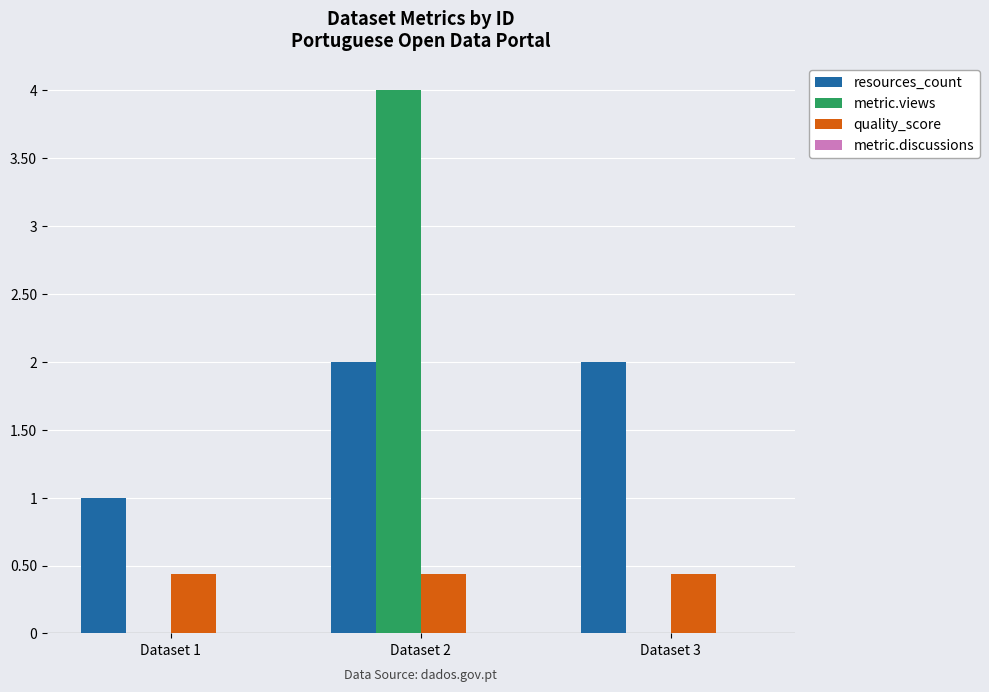

Reading right to left, extract all data points from this chart.

resources_count: Dataset 3=2.0	Dataset 2=2.0	Dataset 1=1.0
metric.views: Dataset 3=0.0	Dataset 2=4.0	Dataset 1=0.0
quality_score: Dataset 3=0.4	Dataset 2=0.4	Dataset 1=0.4